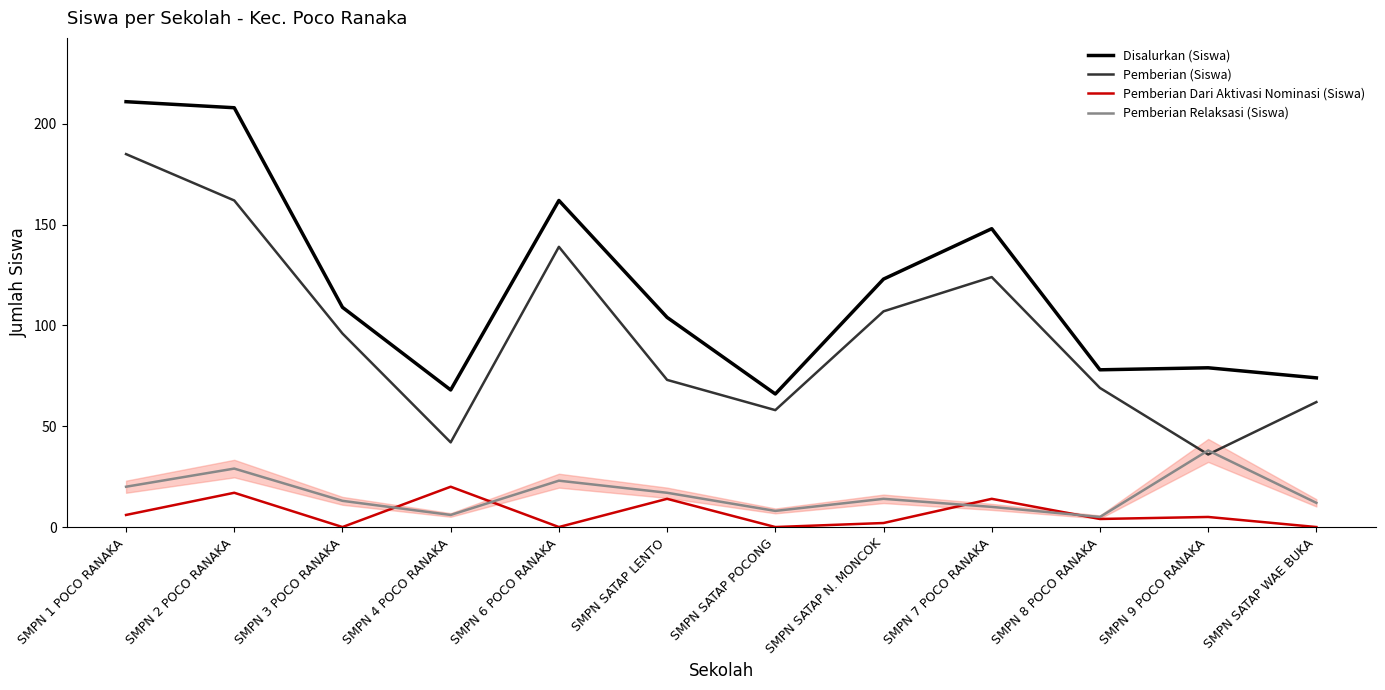

Where does the Pemberian (Siswa) series first go above 96?

SMPN 1 POCO RANAKA